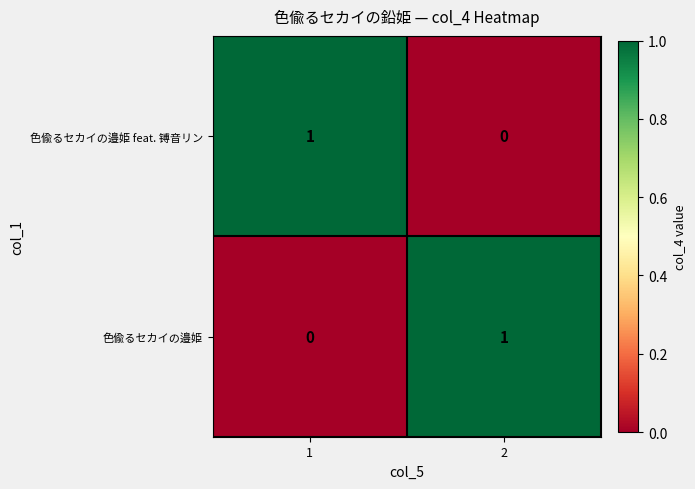

Rank the series at 2 from highest to lowest value.

色偸るセカイの邉姫, 色偸るセカイの邉姫 feat. 镈音リン